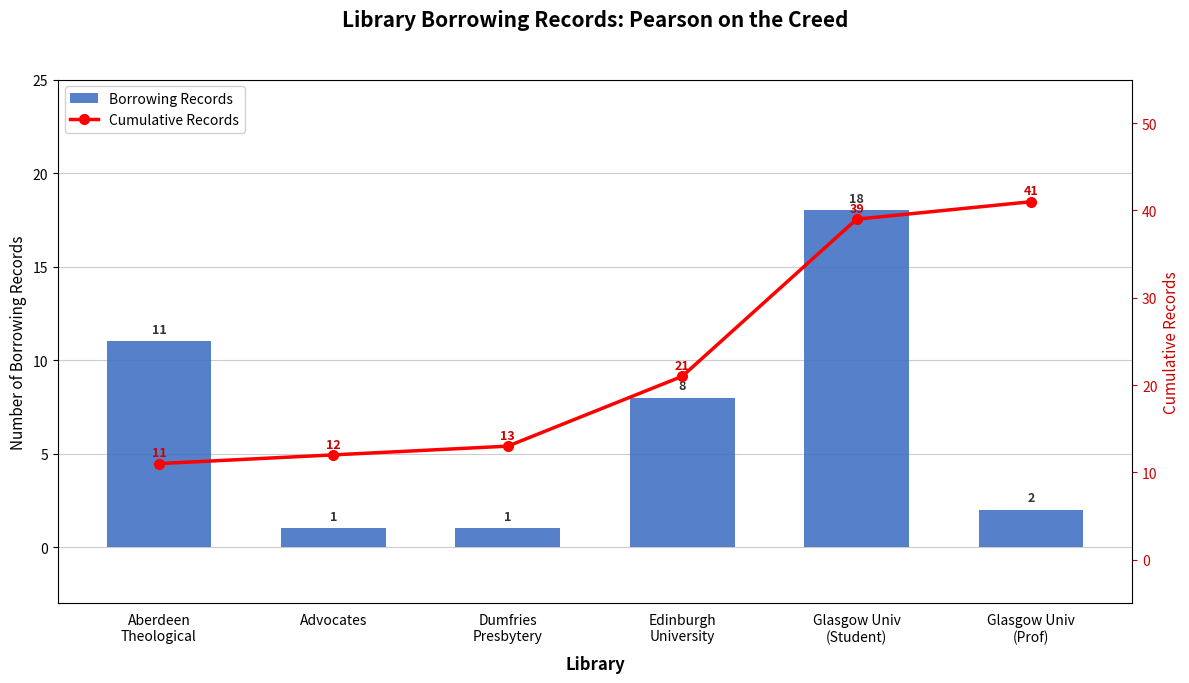

At which label is Borrowing Records closest to 9?

Edinburgh
University